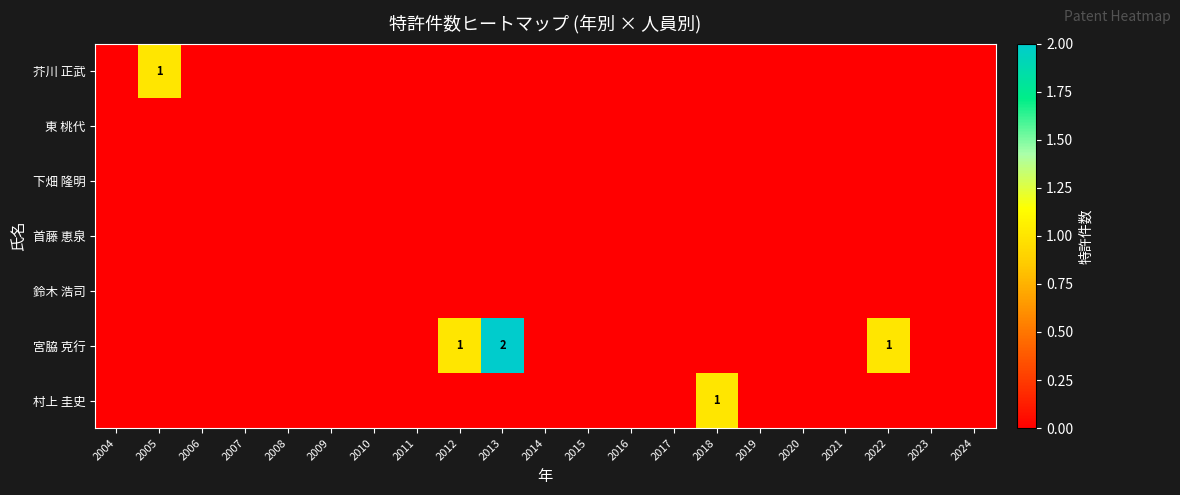

The value of 村上 圭史 at 2018 is 1. True or false?

True